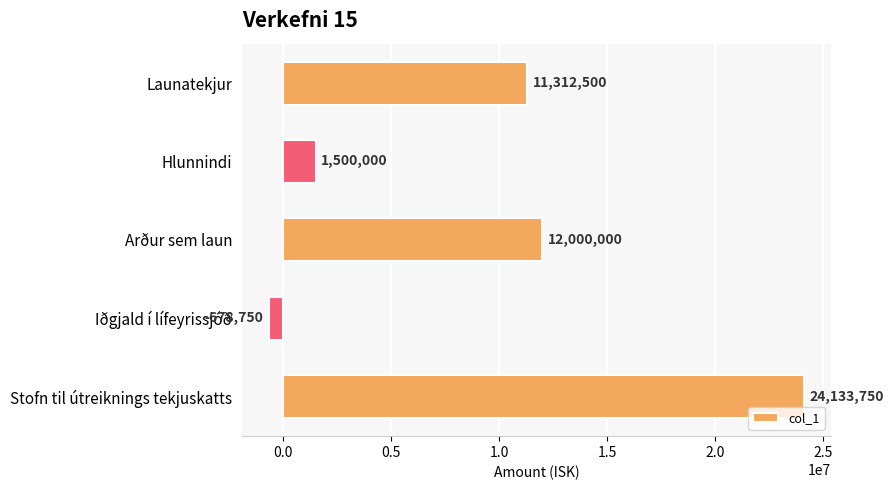

True or false: the data shows 16075096 at Stofn til útreiknings tekjuskatts.

False